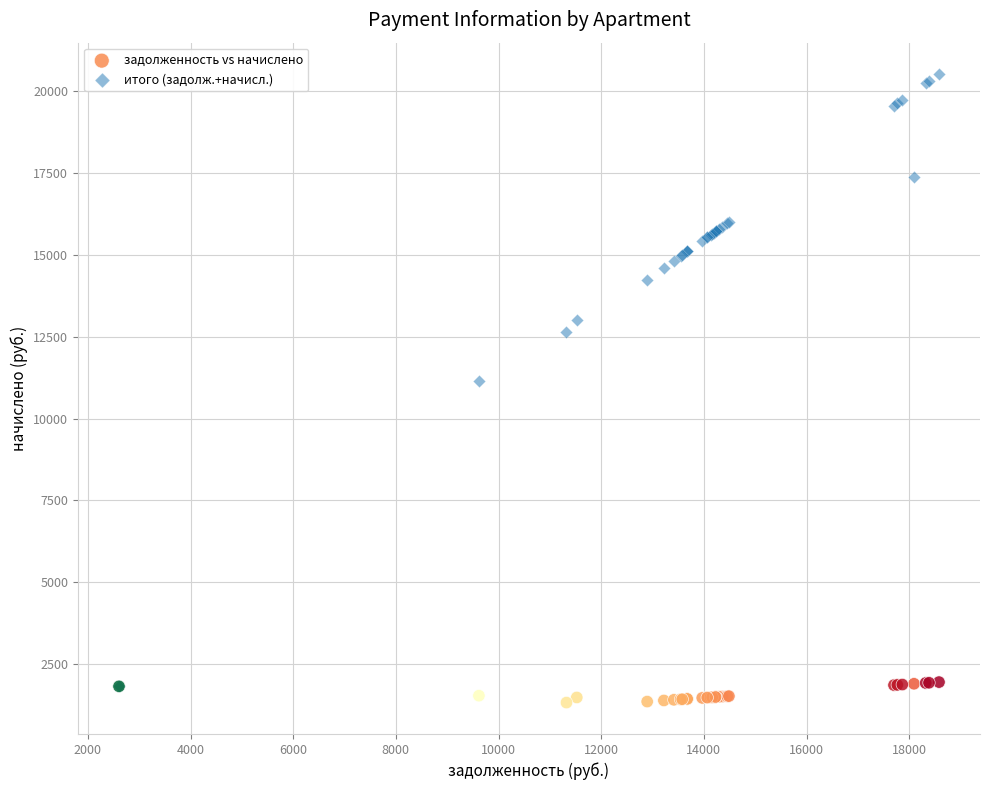

Across all series, what Y value is closest to 10923?

11148.7